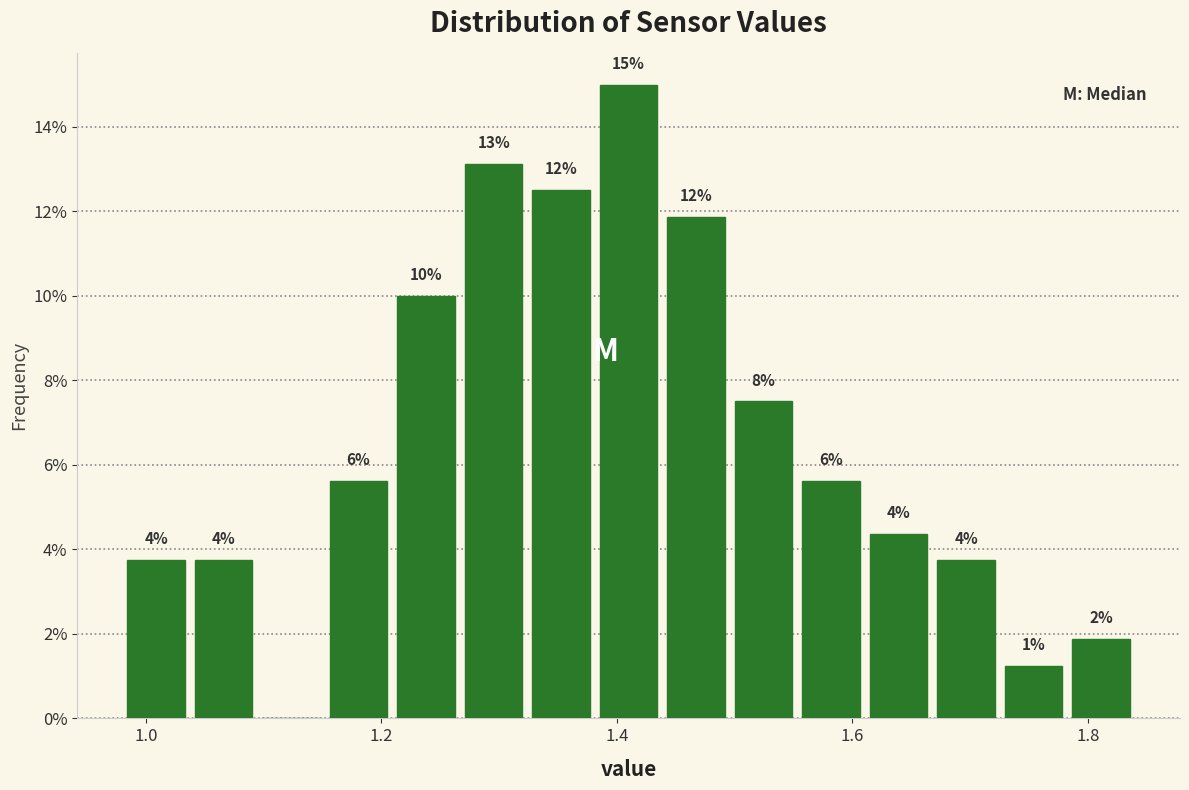

Read against the x-axis, roughly where is the centre of the tallest bar?

1.42